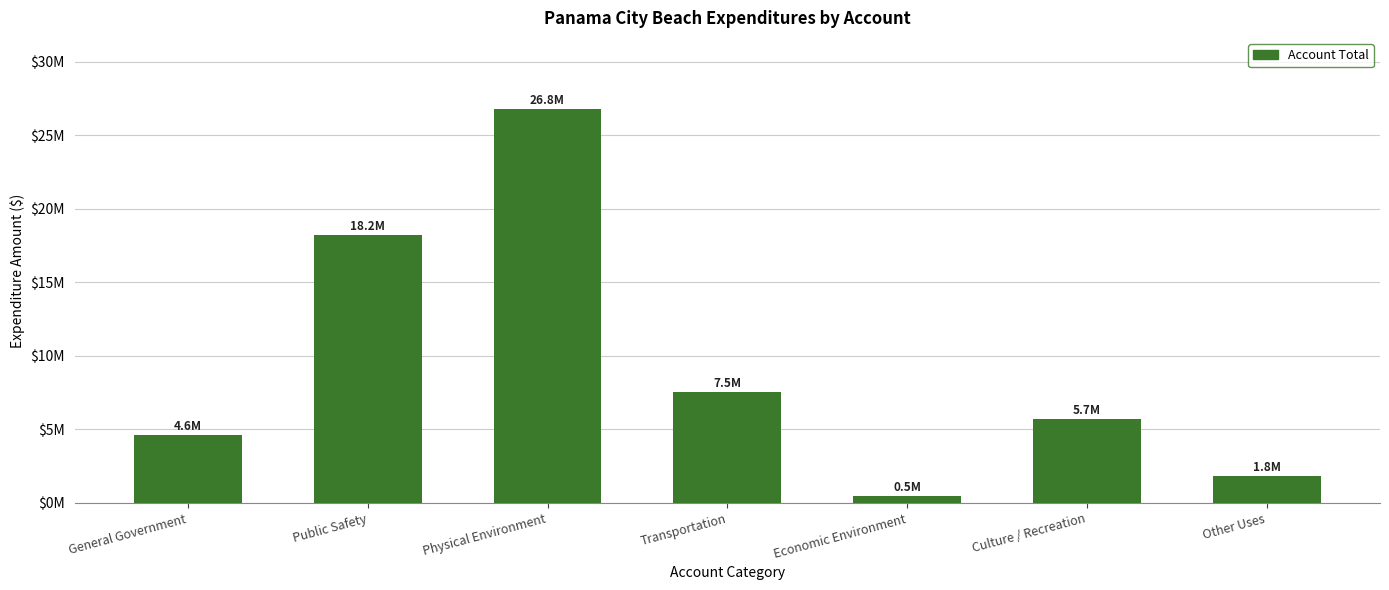

What is the minimum value shown in the chart?

469982